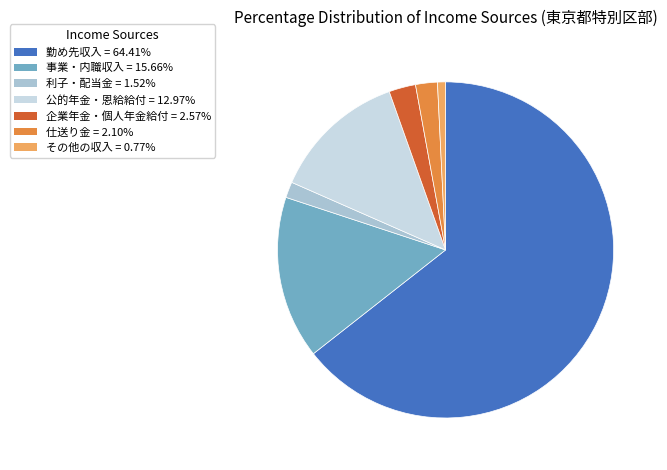

Approximately how many times larger is the value at 勤め先収入 = 64.41% compared to 事業・内職収入 = 15.66%?

4.1